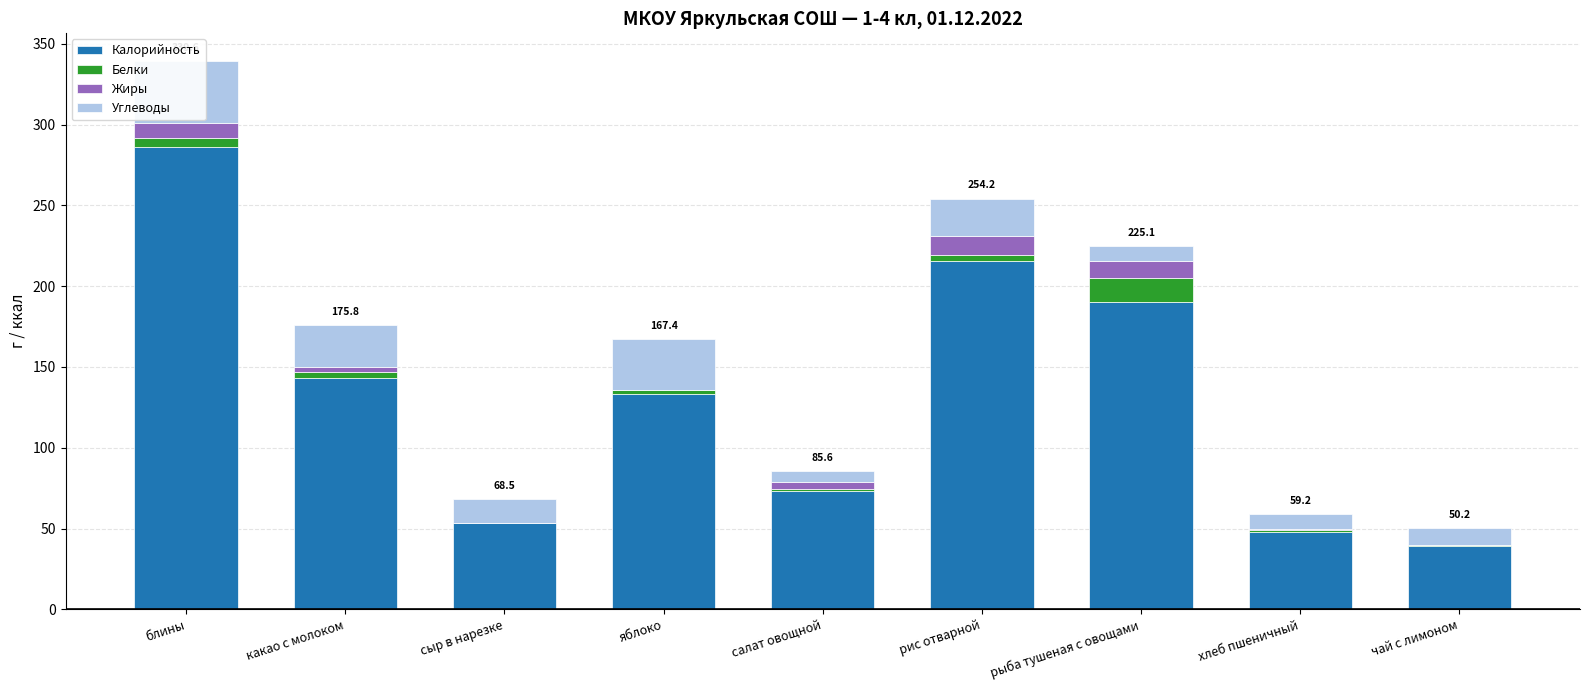

Reading left to right, extract all data points from this chart.

Калорийность: 286.1	143.0	53.4	133.5	73.0	215.3	190.3	47.8	39.5
Белки: 5.8	3.8	0.2	2.2	1.3	3.7	14.4	1.6	0.4
Жиры: 9.0	3.2	0.0	0.1	4.2	12.1	10.6	0.2	0.1
Углеводы: 38.7	25.8	14.9	31.5	7.1	23.2	9.8	9.6	10.2